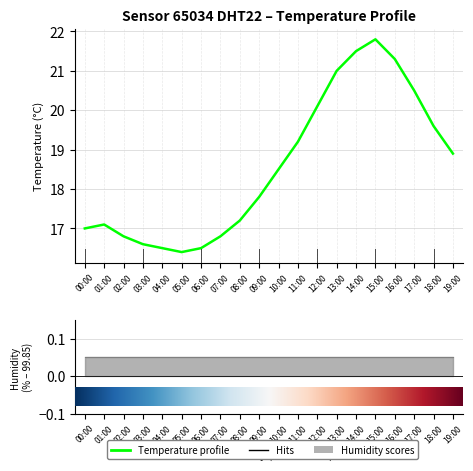

True or false: the data has more than 1 interior local peaks.

True